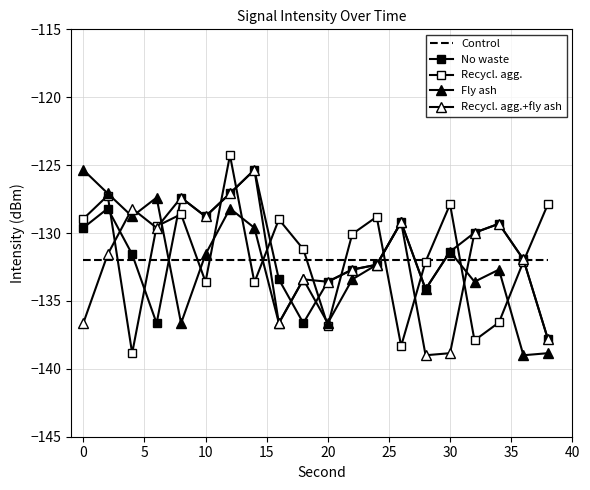

Reading right to left, transcribe all the data shown in this chart.

Control: -132.0	-132.0	-132.0	-132.0	-132.0	-132.0	-132.0	-132.0	-132.0	-132.0	-132.0	-132.0	-132.0	-132.0	-132.0	-132.0	-132.0	-132.0	-132.0	-132.0
No waste: -137.8	-131.9	-129.3	-130.0	-131.4	-134.1	-129.2	-132.3	-132.7	-133.6	-136.6	-133.4	-125.3	-127.1	-128.8	-127.4	-136.6	-131.6	-128.2	-129.6
Recycl. agg.: -127.9	-132.1	-136.6	-137.9	-127.9	-132.1	-138.3	-128.8	-130.1	-136.8	-131.2	-129.0	-133.6	-124.3	-133.6	-128.6	-129.5	-138.8	-127.2	-129.0
Fly ash: -138.8	-139.0	-132.7	-133.6	-131.4	-134.1	-129.2	-132.3	-133.4	-136.6	-133.4	-136.6	-129.6	-128.2	-131.6	-136.6	-127.4	-128.8	-127.1	-125.3
Recycl. agg.+fly ash: -137.8	-131.9	-129.3	-130.0	-138.8	-139.0	-129.2	-132.3	-132.7	-133.6	-133.4	-136.6	-125.3	-127.1	-128.8	-127.4	-129.6	-128.2	-131.6	-136.6